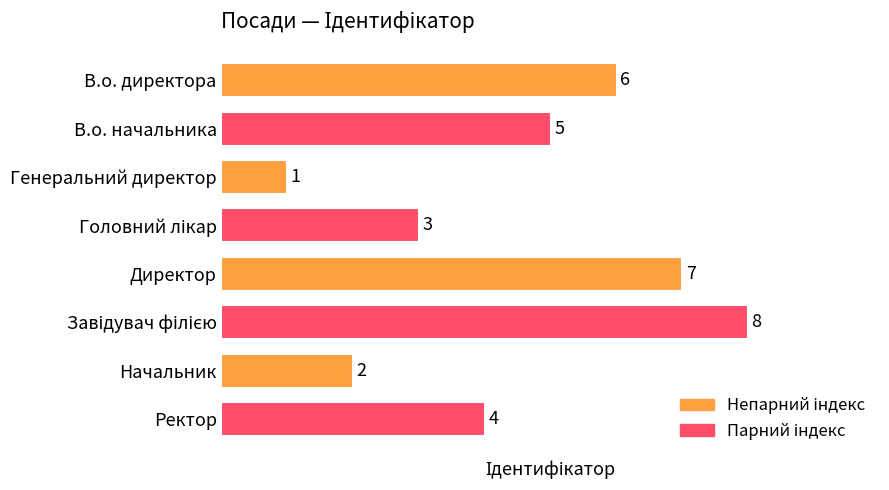

The value at Директор is 12. True or false?

False